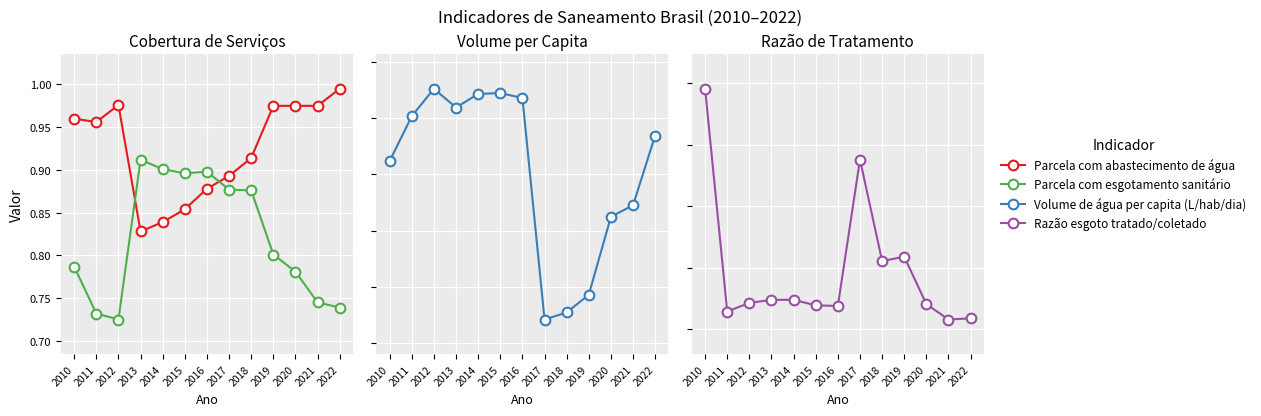

Count the number of categories in the chart.

13